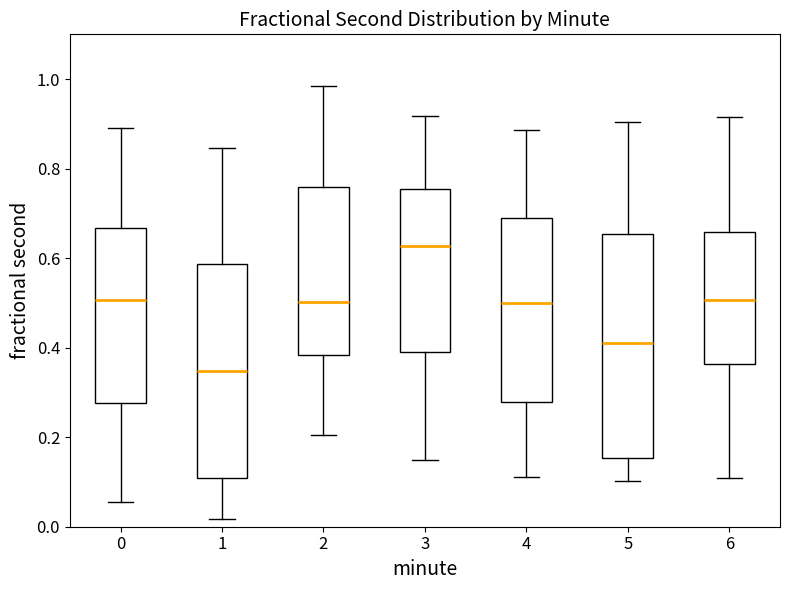

Which box's median line is the highest?

3